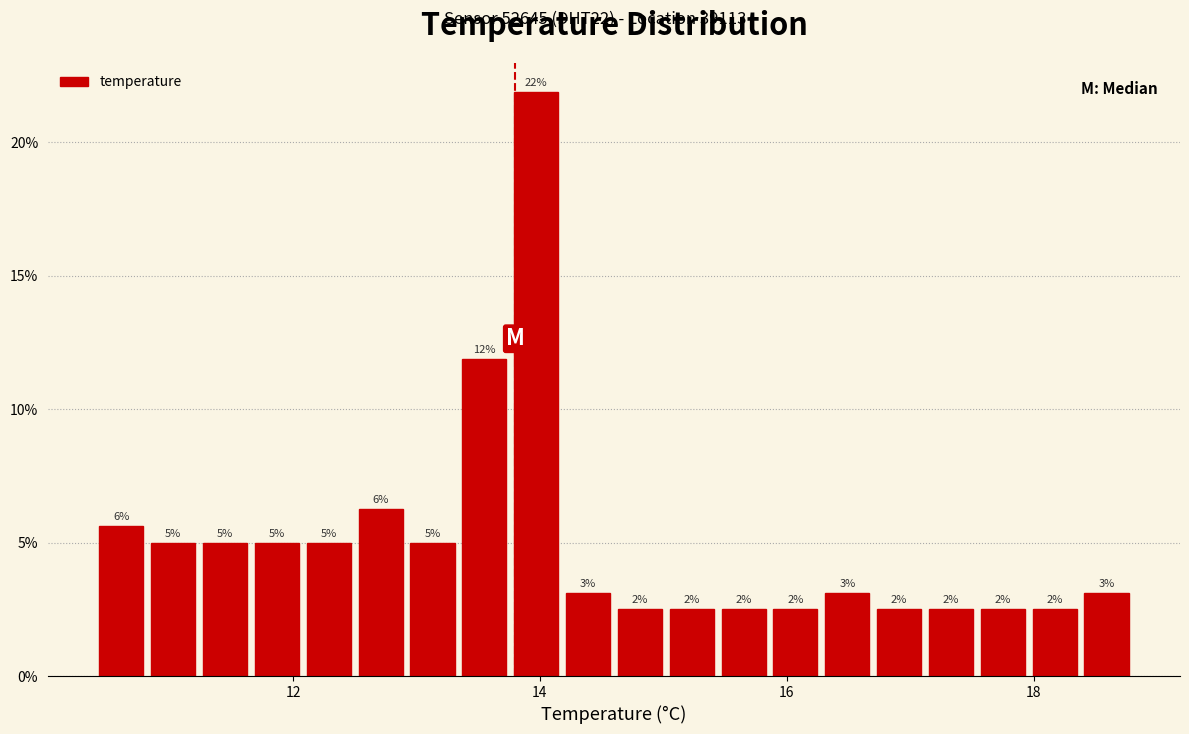

Around what value on the x-axis is the tallest bar? Give the approximate position of its centre, as read against the axis.

14.0